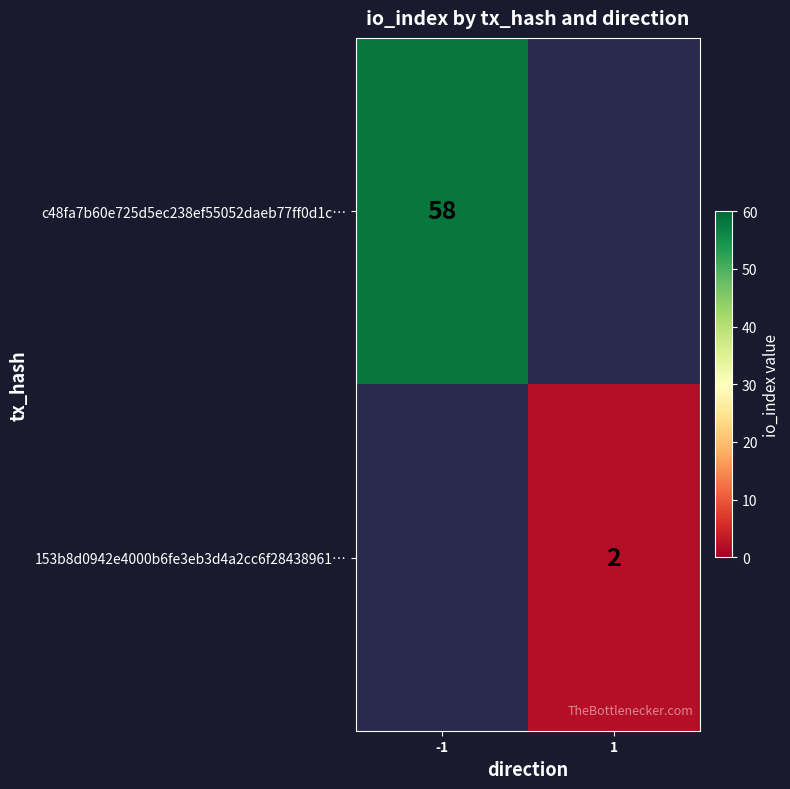

Is the value of 153b8d0942e4000b6fe3eb3d4a2cc6f28438961… at -1 greater than the value of c48fa7b60e725d5ec238ef55052daeb77ff0d1c… at -1?

No